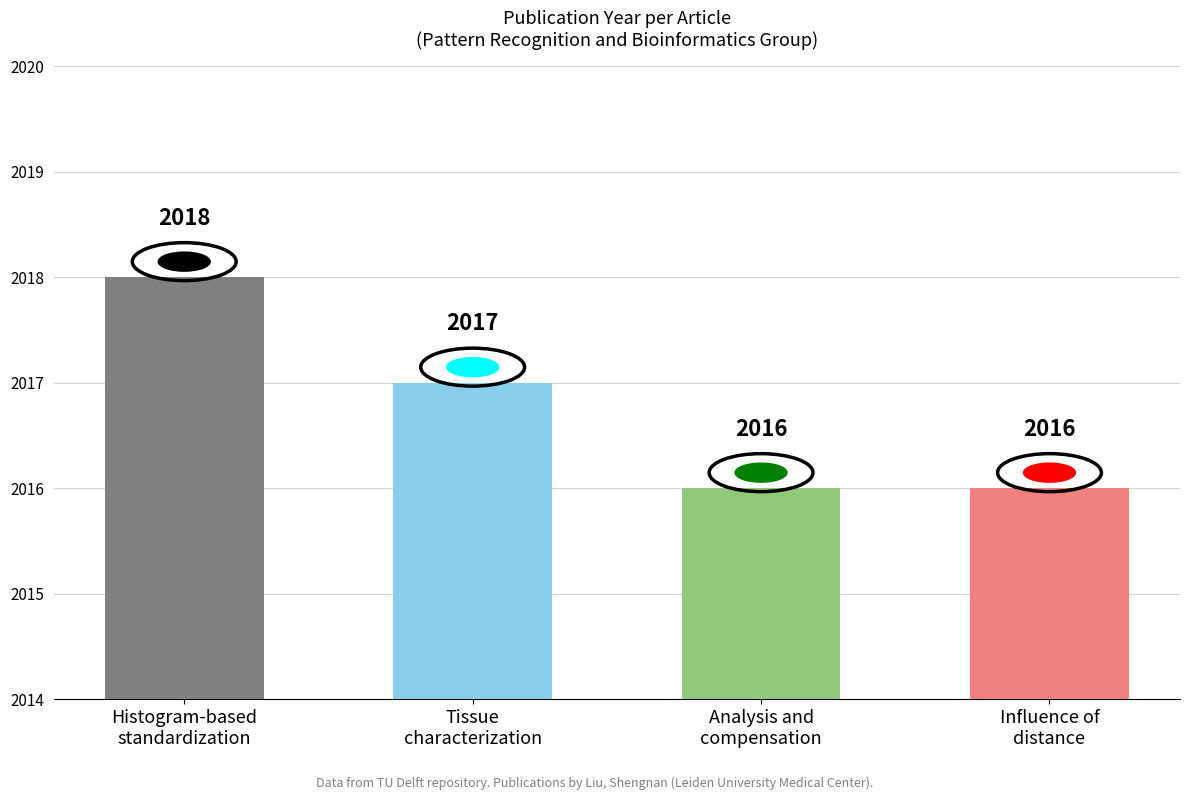

What is the change in value from Histogram-based
standardization to Influence of
distance?

-2